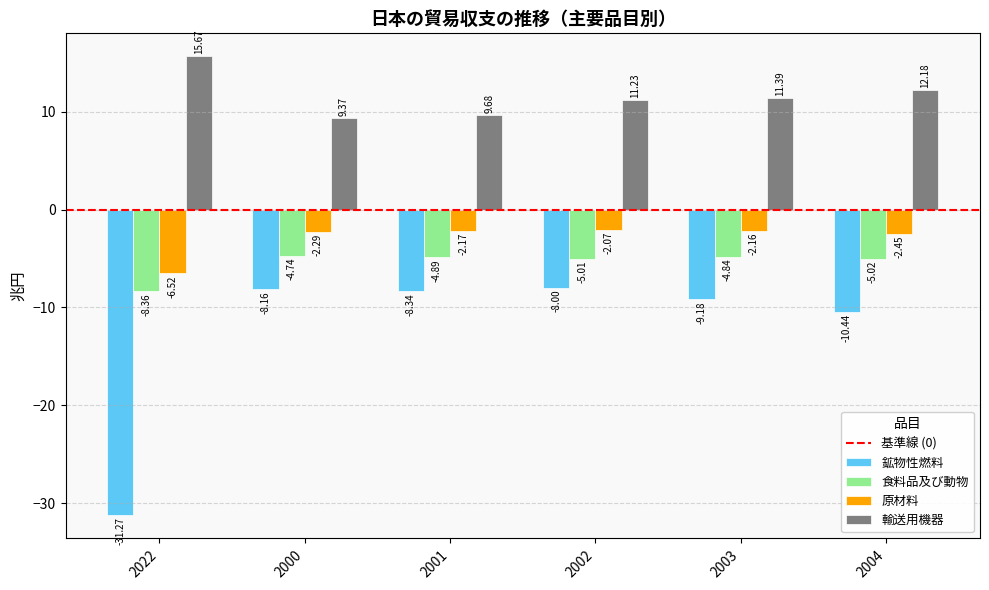

What is the difference between the highest and lowest values at 2002?

19.2